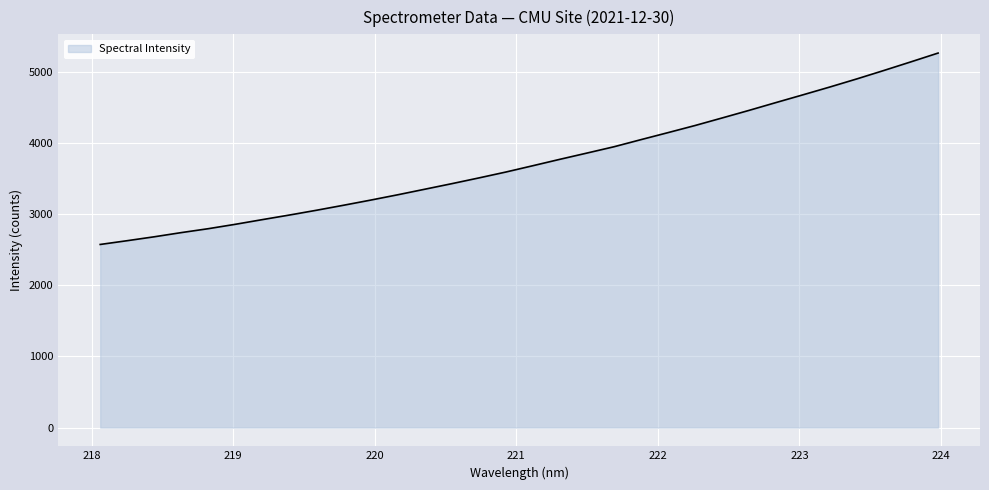

What is the difference between the maximum and minimum values?

2692.0